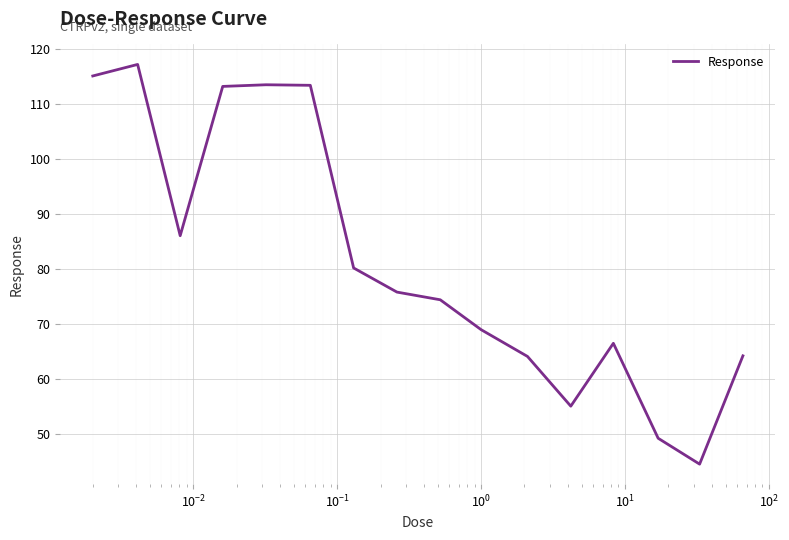

What is the difference between the maximum and minimum values?

72.7